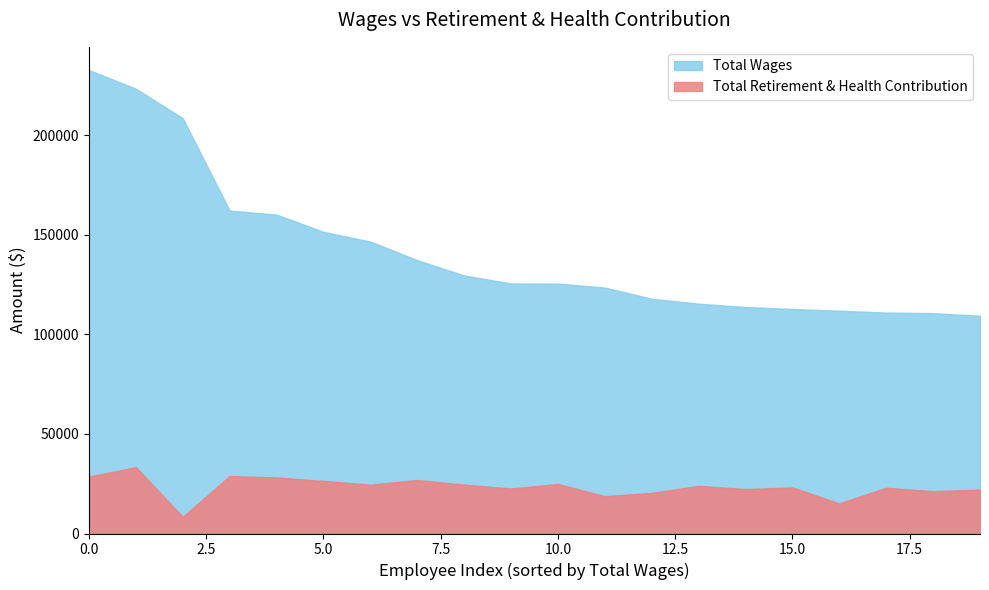

Reading left to right, transcribe all the data shown in this chart.

Total Wages: 232752	223360	208543	162150	160146	151496	146604	137261	129569	125567	125505	123494	117871	115406	113746	112728	111903	110936	110655	109336
Total Retirement & Health Contribution: 28605	33313	8411	28870	28180	26412	24545	26870	24545	22603	24892	18781	20397	23937	22314	23145	15110	22962	21272	22058